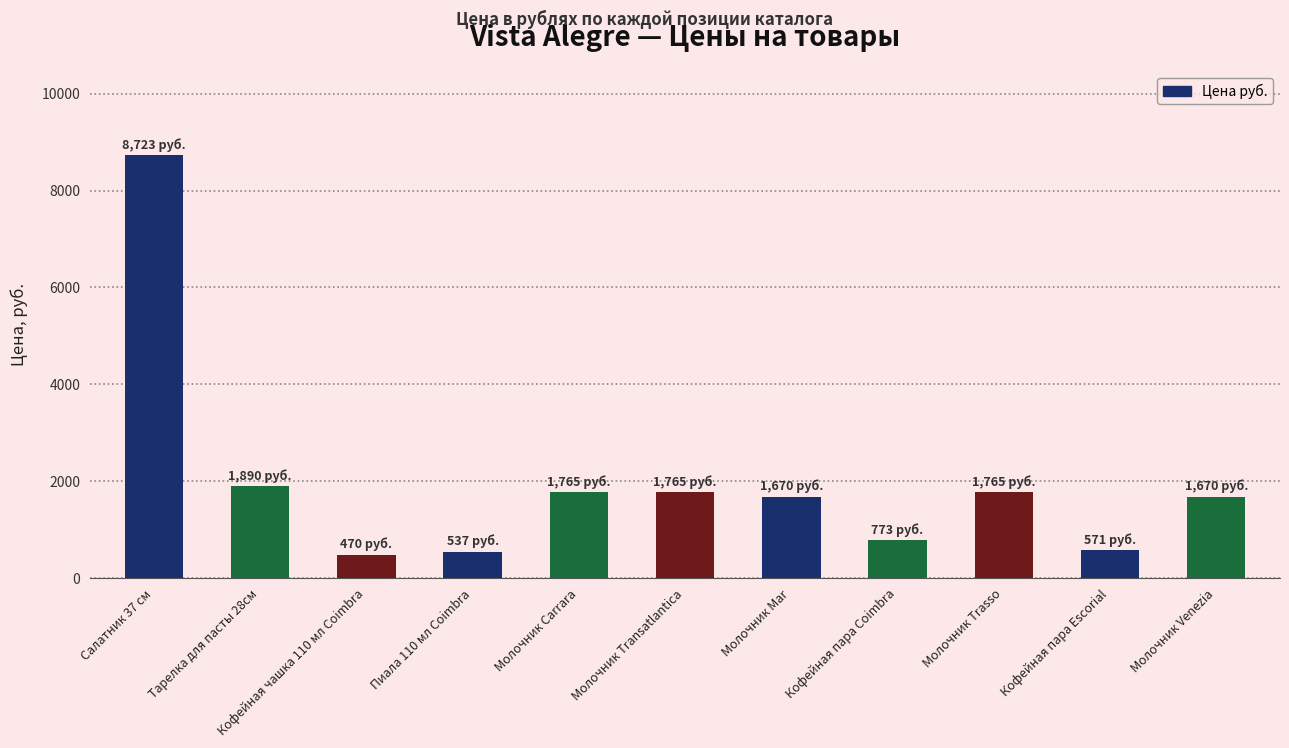

What is the minimum value shown in the chart?

470